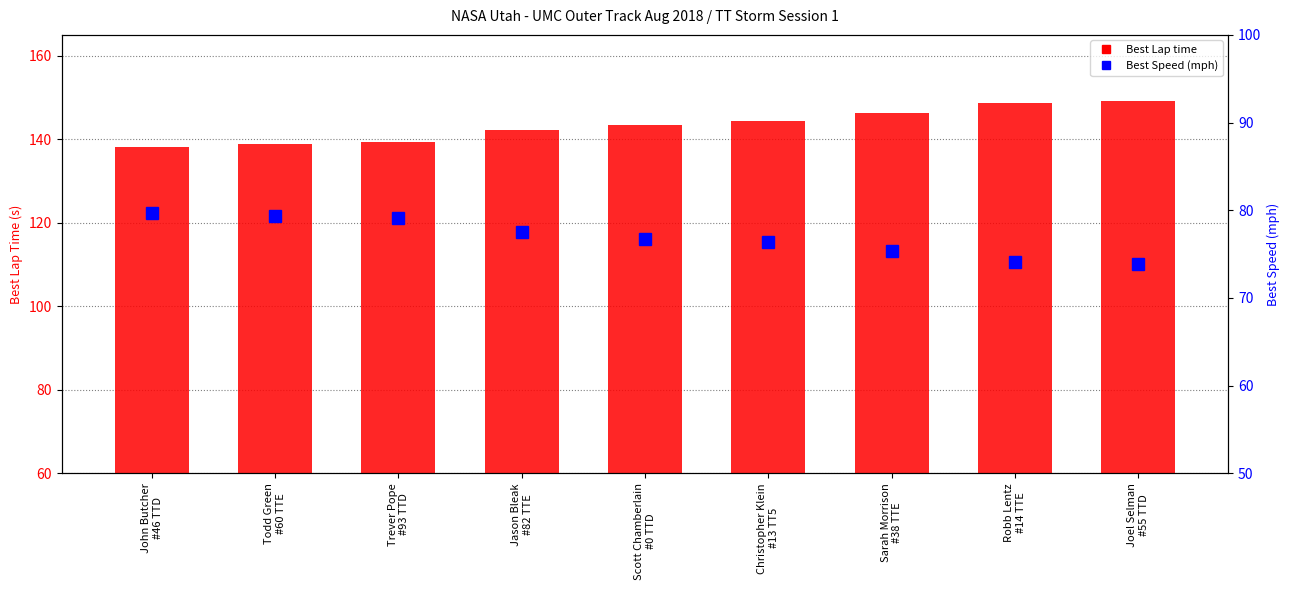

How many data points in Best Speed are less than 76?

3